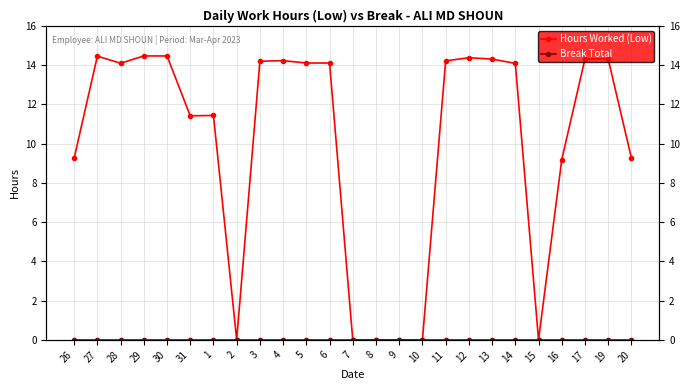

True or false: Hours Worked (Low) has a value of 18.9 at 17.

False